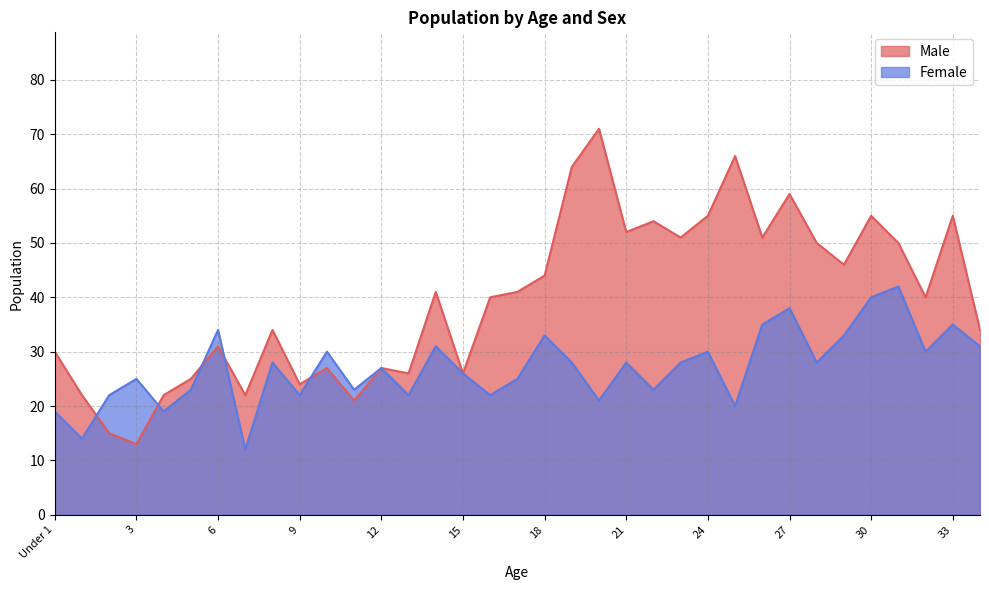

Which series has the largest total across all categories?

Male